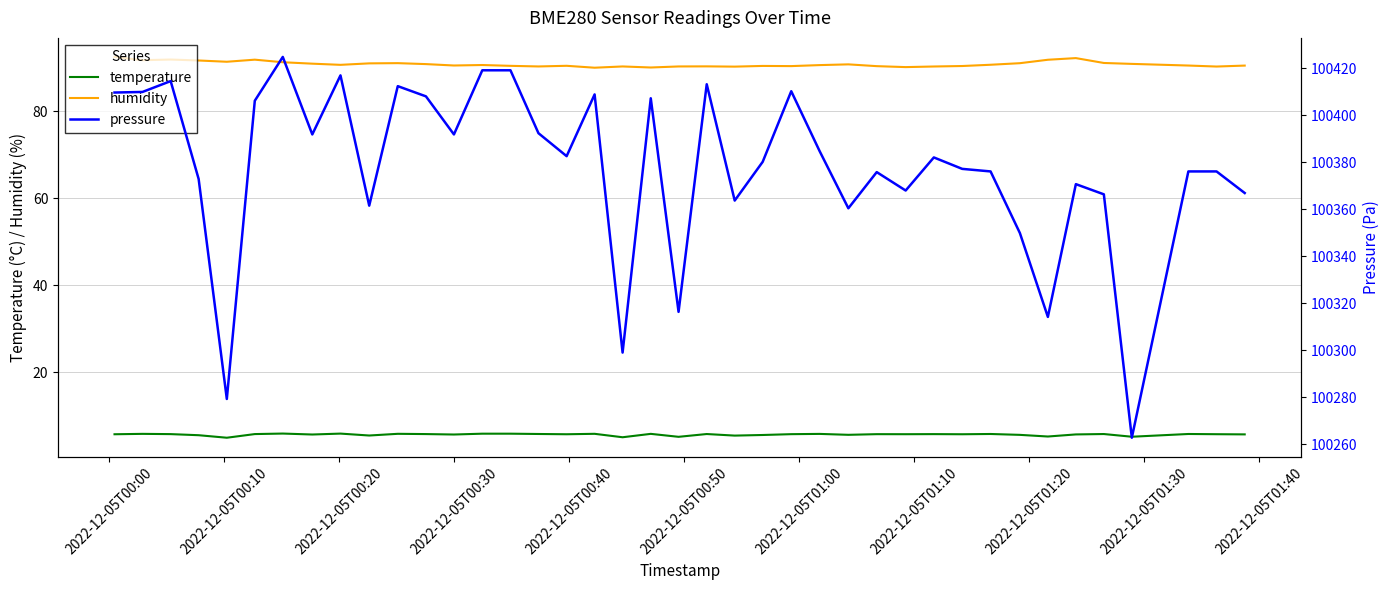

Reading left to right, transcribe all the data shown in this chart.

temperature: 5.8	5.8	5.8	5.5	5.0	5.8	5.9	5.7	5.9	5.5	5.9	5.8	5.7	5.9	5.9	5.8	5.8	5.9	5.1	5.8	5.2	5.8	5.5	5.6	5.8	5.8	5.6	5.8	5.8	5.8	5.8	5.8	5.6	5.2	5.7	5.8	5.2	5.8	5.8	5.7
humidity: 92.5	91.8	91.9	91.7	91.4	91.9	91.3	91.0	90.7	91.0	91.1	90.9	90.6	90.7	90.5	90.3	90.5	90.0	90.3	90.1	90.3	90.4	90.3	90.5	90.4	90.7	90.8	90.4	90.2	90.3	90.4	90.7	91.1	91.9	92.3	91.1	90.9	90.5	90.3	90.5
pressure: 100409.7	100410.0	100414.6	100372.9	100279.2	100406.2	100424.9	100391.9	100417.0	100361.6	100412.4	100408.1	100391.9	100419.2	100419.2	100392.4	100382.6	100408.9	100299.0	100407.3	100316.3	100413.2	100363.7	100380.2	100410.3	100384.8	100360.4	100375.8	100368.0	100382.1	100377.2	100376.1	100349.9	100314.2	100370.7	100366.4	100262.8	100376.1	100376.1	100366.9